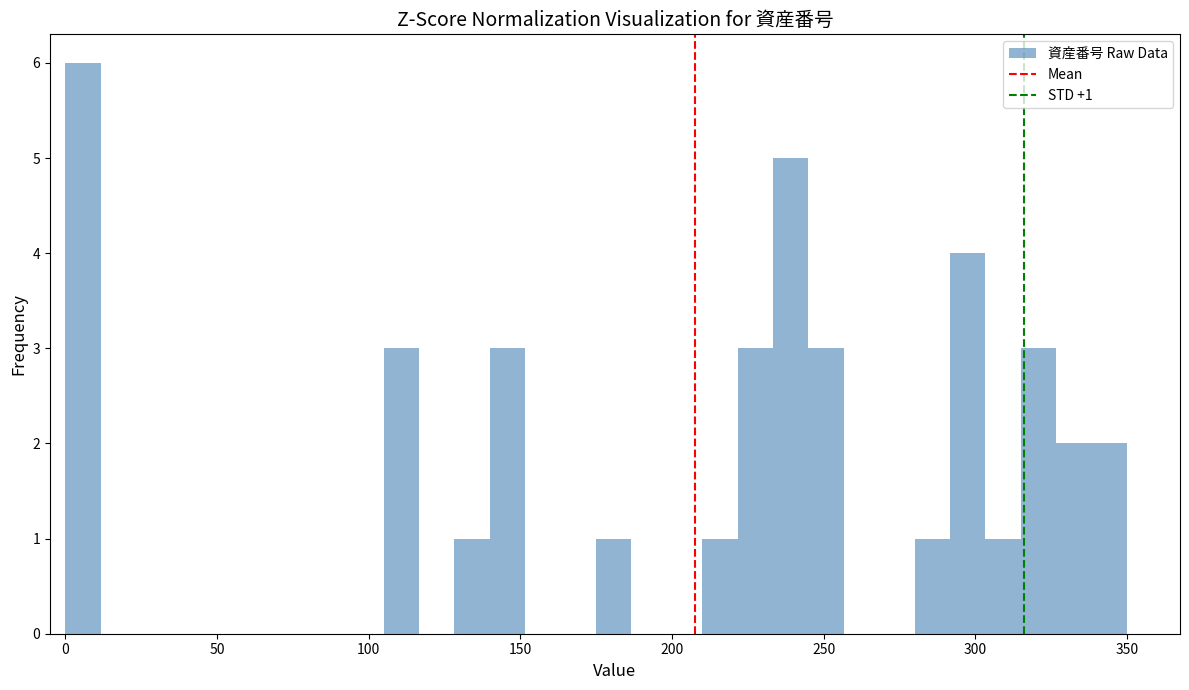

Around what value on the x-axis is the tallest bar? Give the approximate position of its centre, as read against the axis.

5